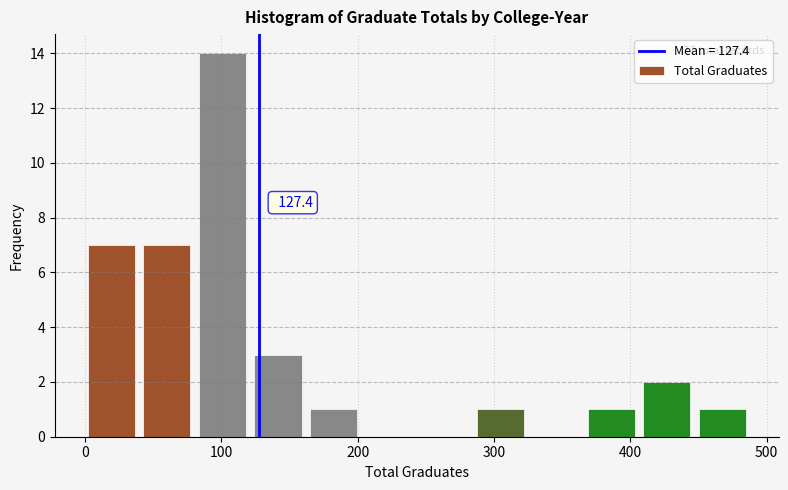

Over which range of the x-axis is the bar tallest?

80 to 120